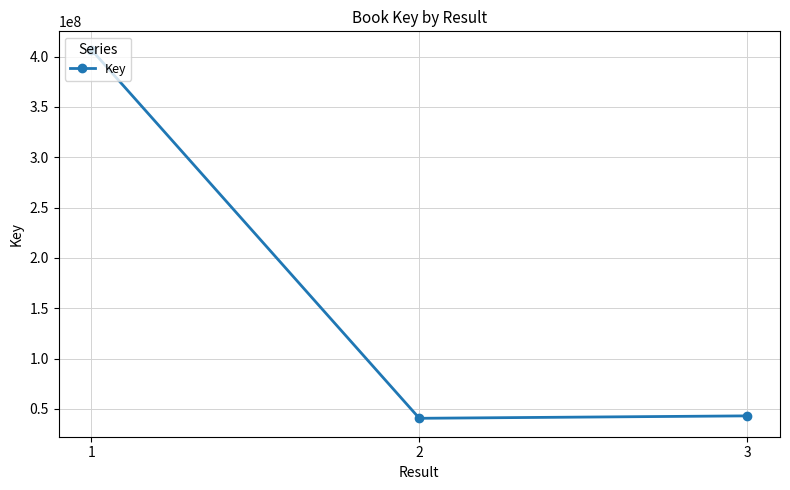

What is the sum of the values at 2 and 3?

83847125